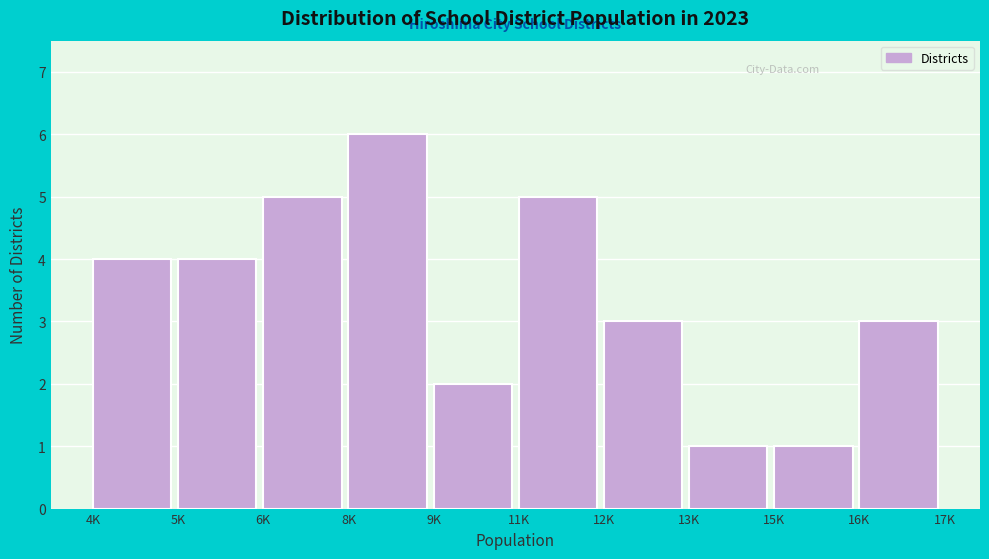

Reading left to right, list all the values displayed in this chart.

4K=4	5K=4	6K=5	8K=6	9K=2	11K=5	12K=3	13K=1	15K=1	16K=3